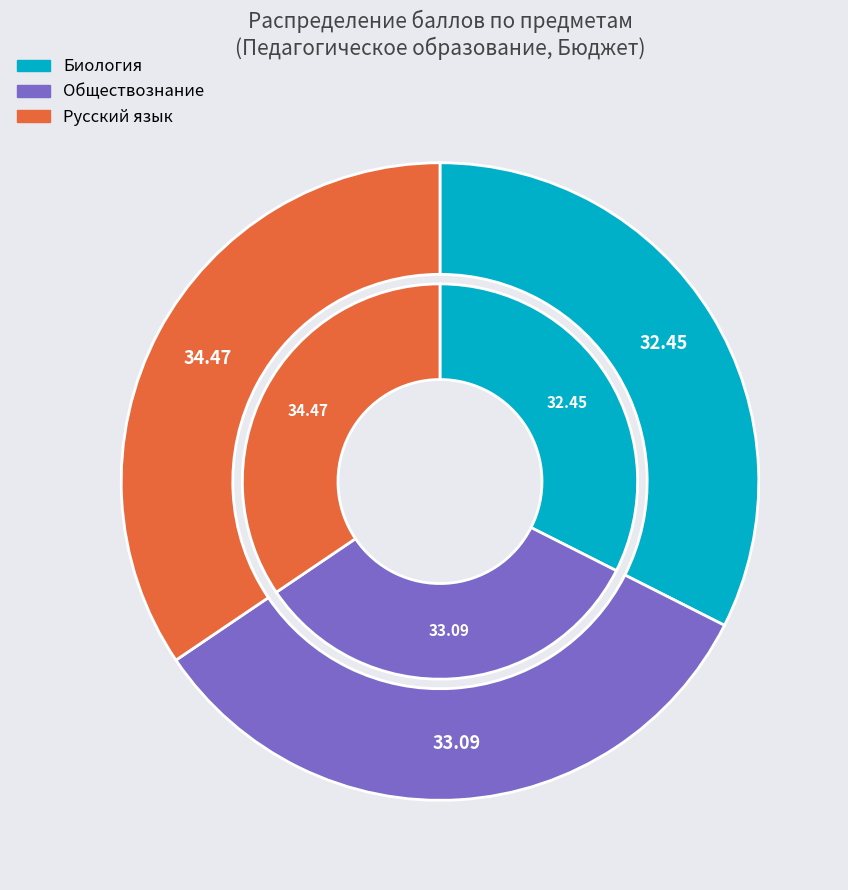

Which series has the widest spread of values?

Обществознание